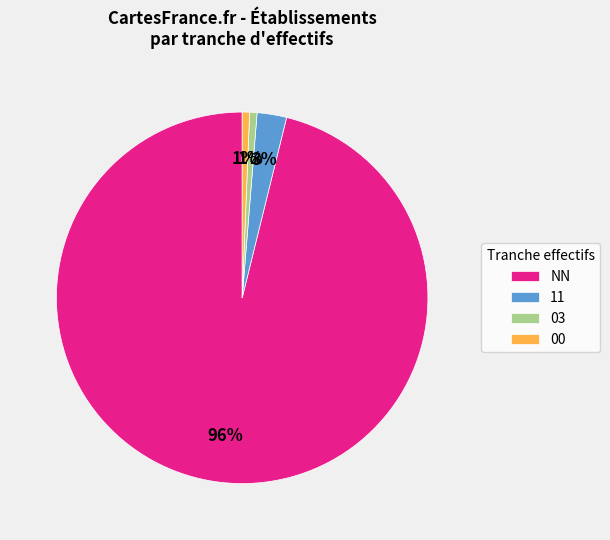

Between 11 and 00, which is larger?

11